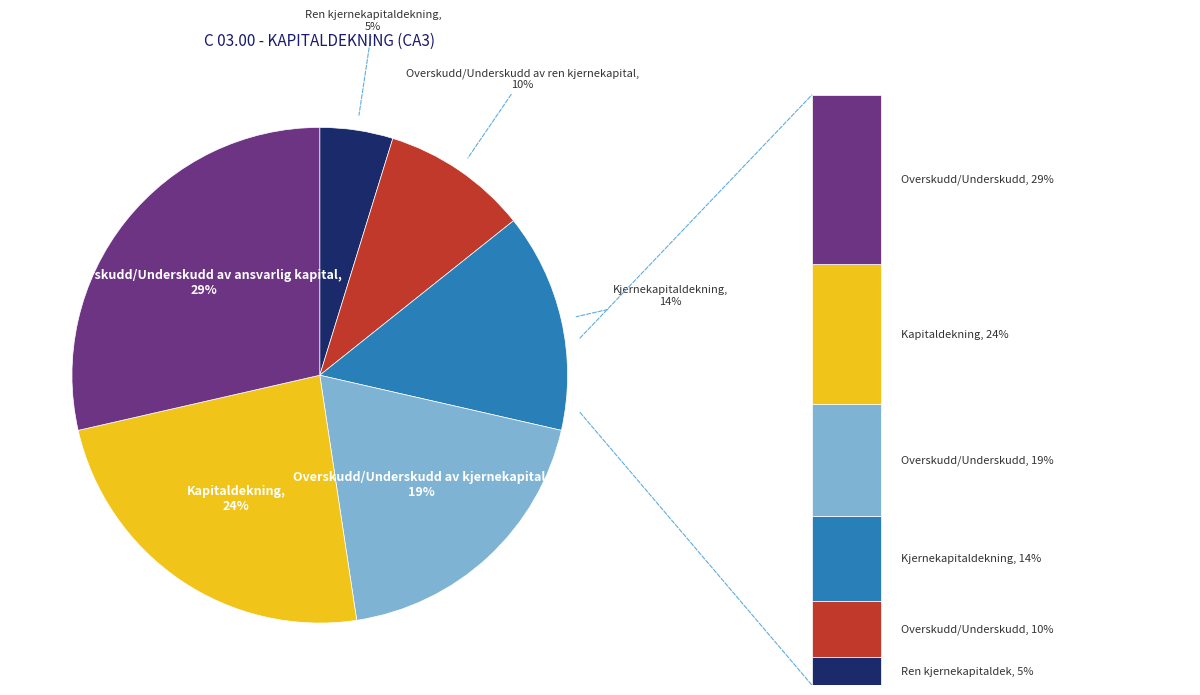

Combined, what portion of the pie is Overskudd/Underskudd av ansvarlig kapital and Ren kjernekapitaldekning?

33.3%